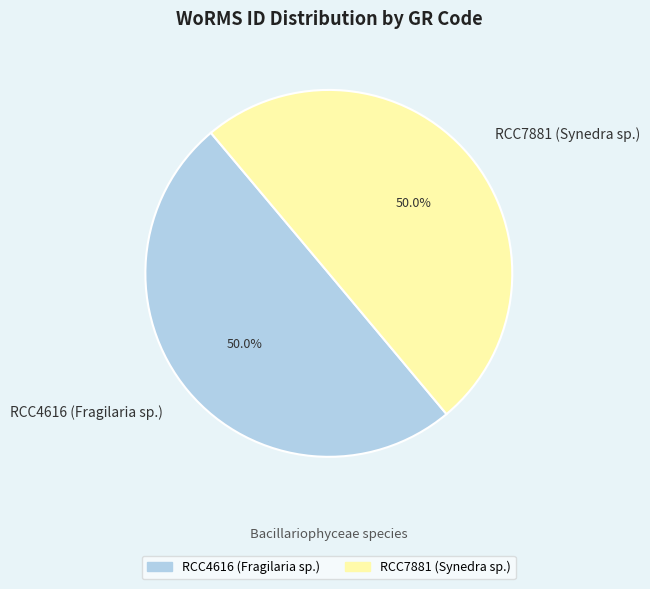

Approximately how many times larger is the value at RCC4616 (Fragilaria sp.) compared to RCC7881 (Synedra sp.)?

1.0